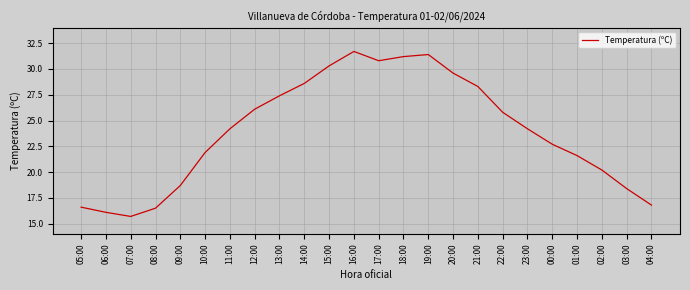

Which has a higher value, 13:00 or 11:00?

13:00